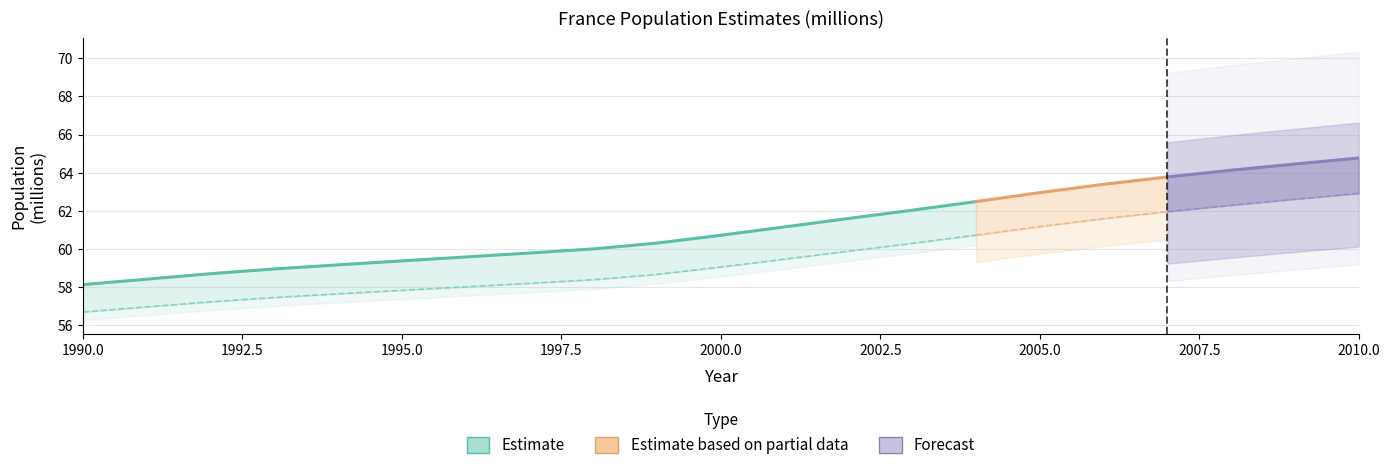

True or false: Total France (France entière) and Mainland France (métropole) cross at least once.

False